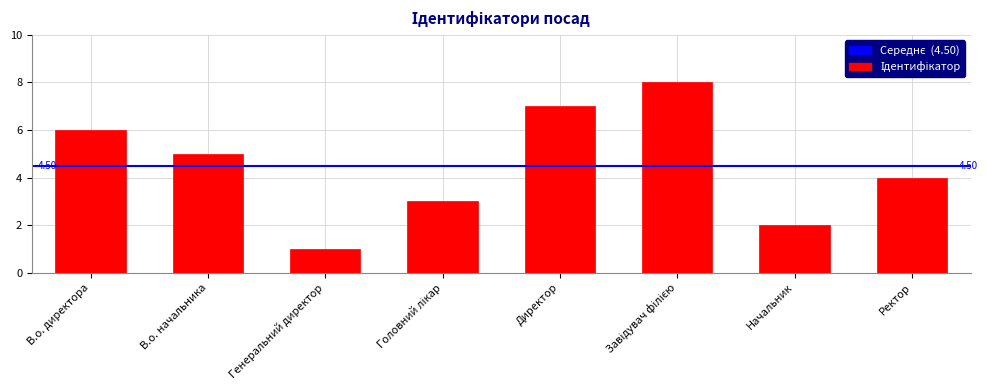

What is the difference between the maximum and second lowest values?

6